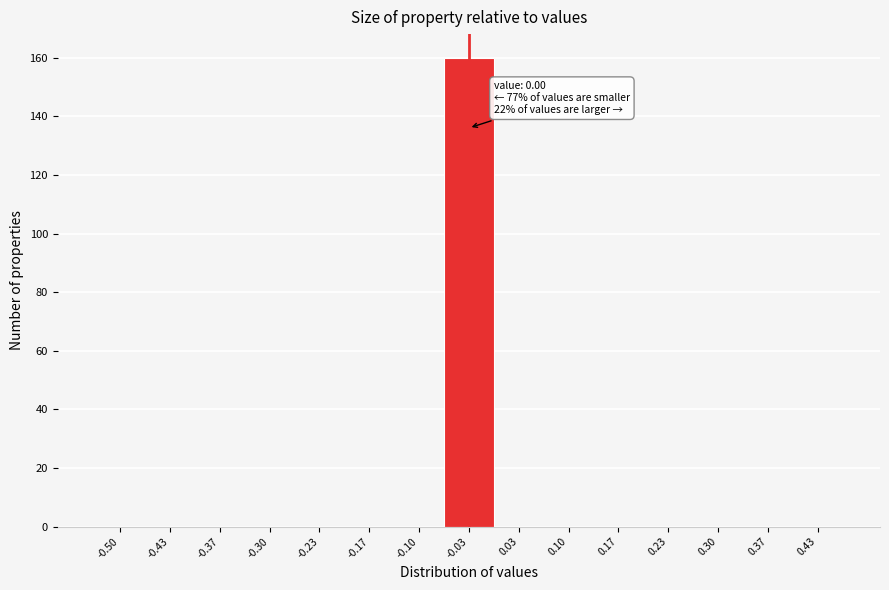

Reading left to right, list all the values displayed in this chart.

-0.50=0	-0.43=0	-0.37=0	-0.30=0	-0.23=0	-0.17=0	-0.10=0	-0.03=160	0.03=0	0.10=0	0.17=0	0.23=0	0.30=0	0.37=0	0.43=0